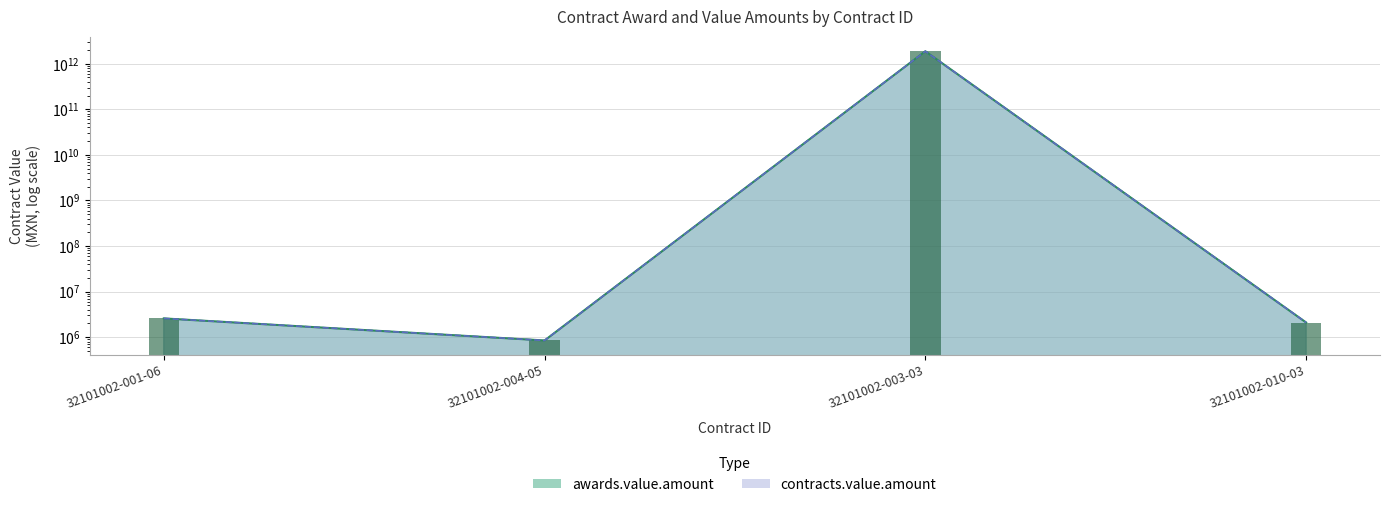

At how many categories does at least one series exceed 140577471587?

1